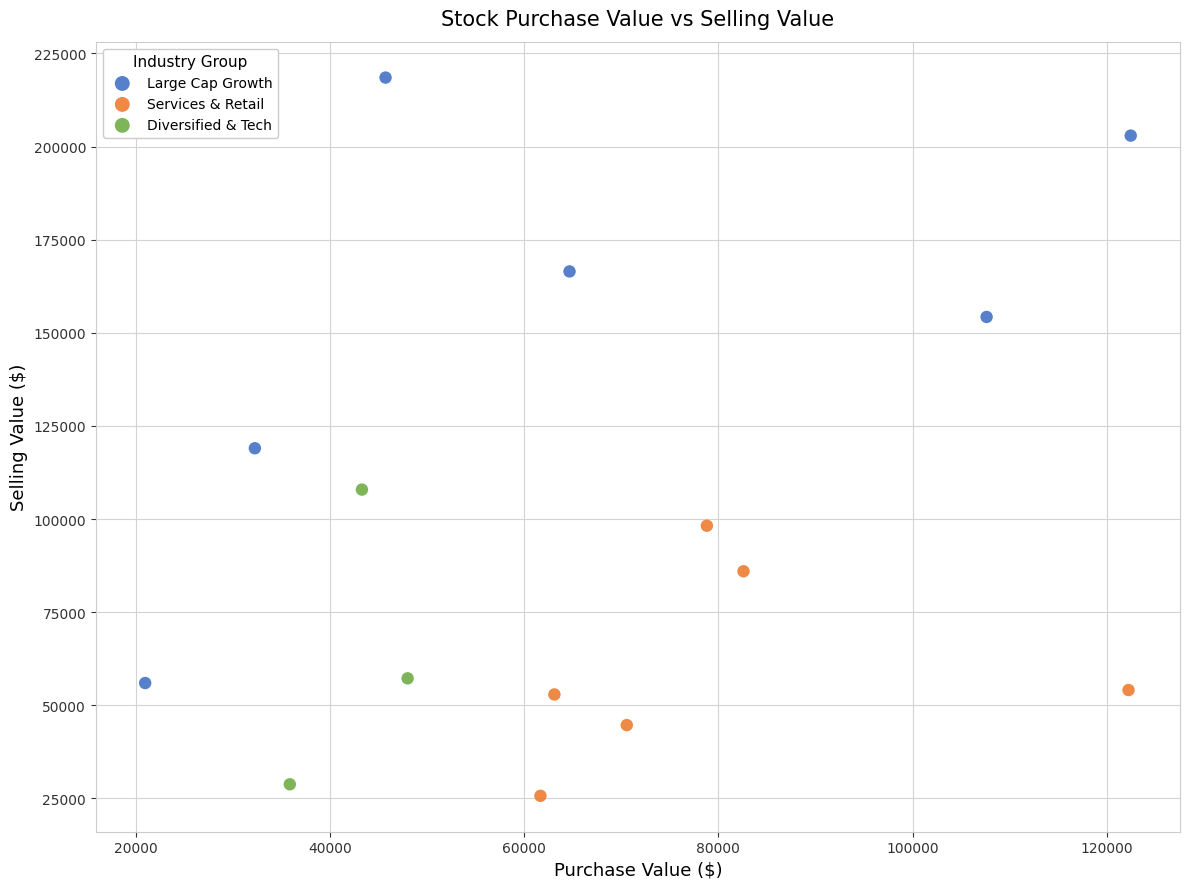

Which series has the widest spread of Y values?

Large Cap Growth